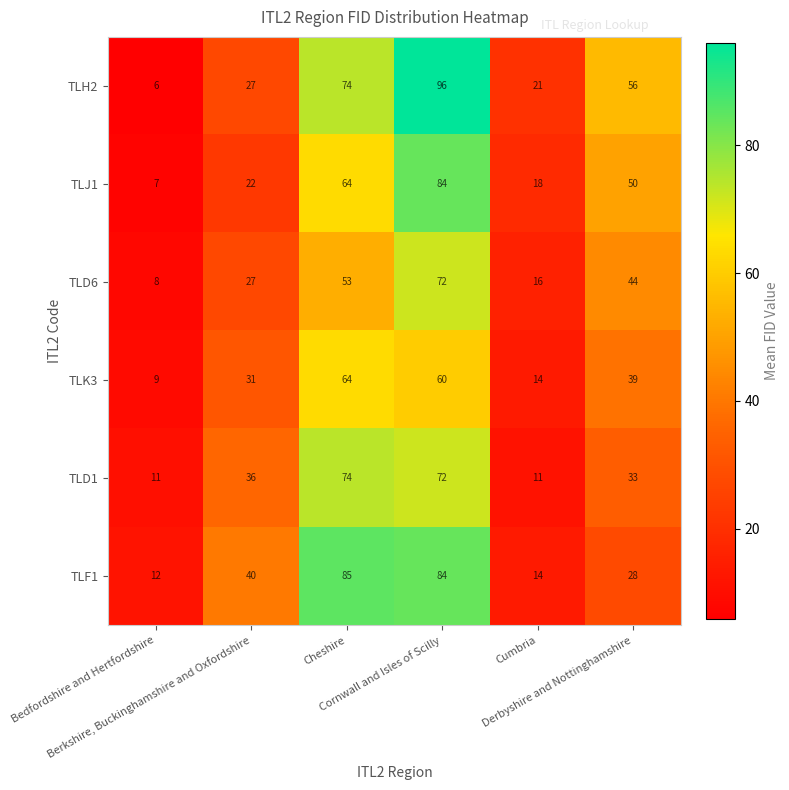

Which series has the widest spread of values?

TLH2